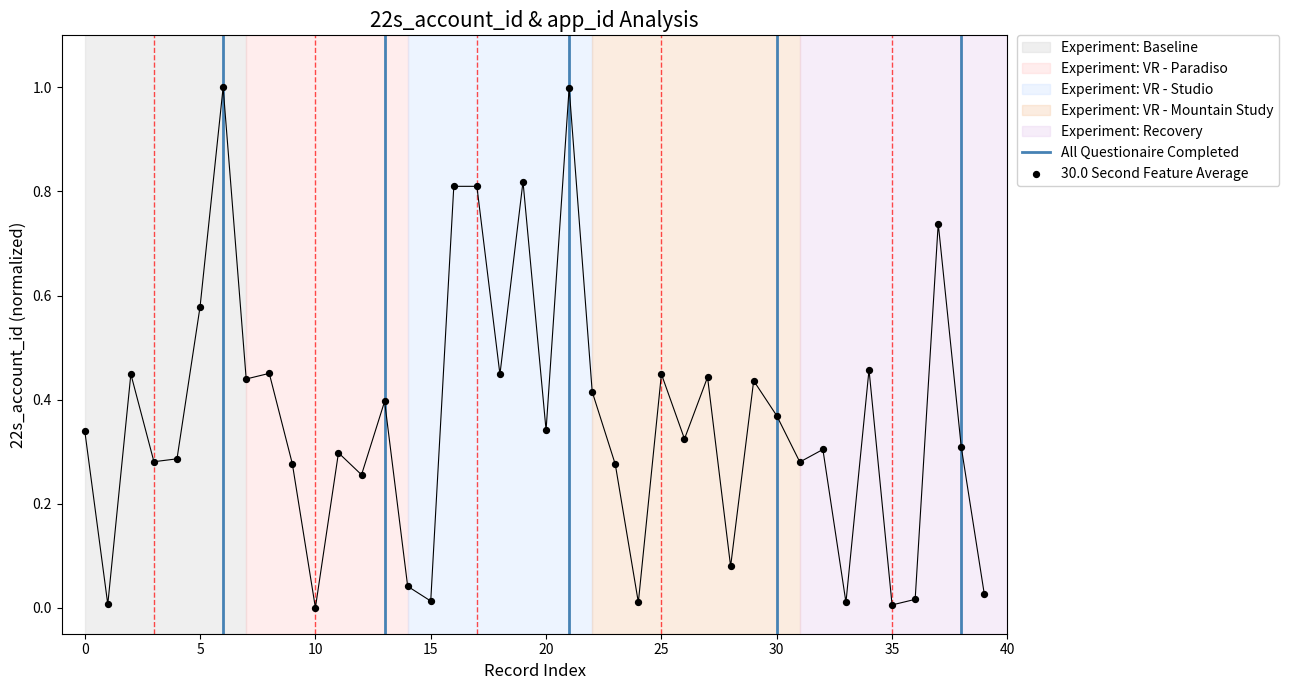

What is the change in value from 30 to 37?

+0.4